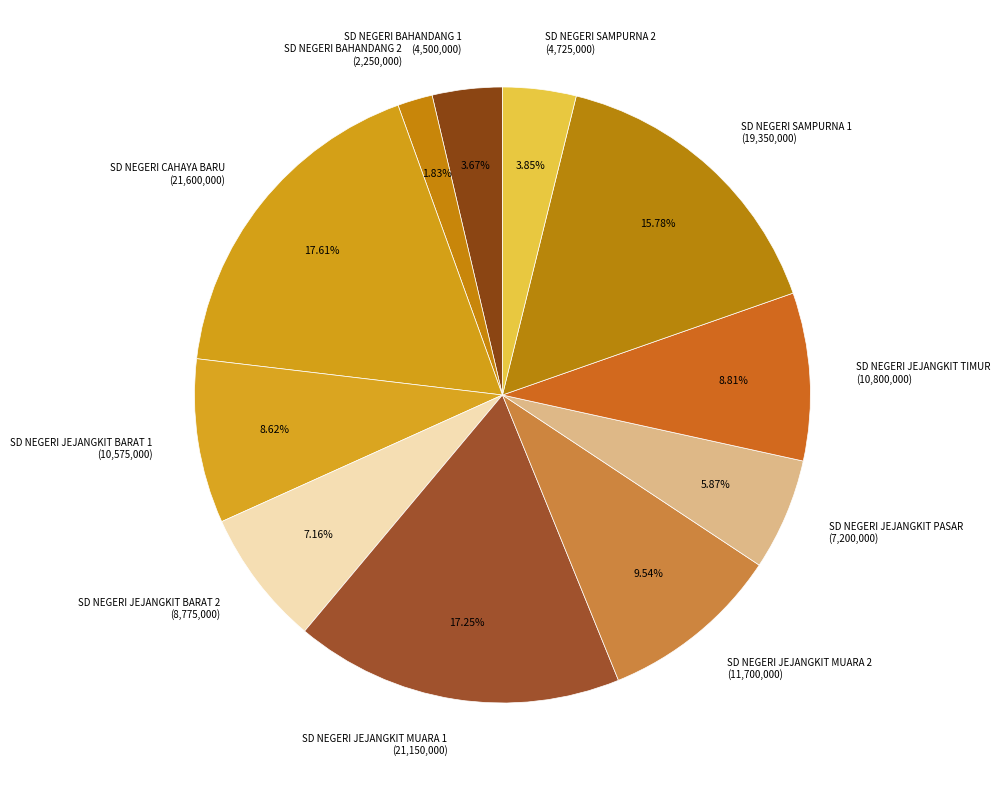

How many segments does this pie chart have?

11